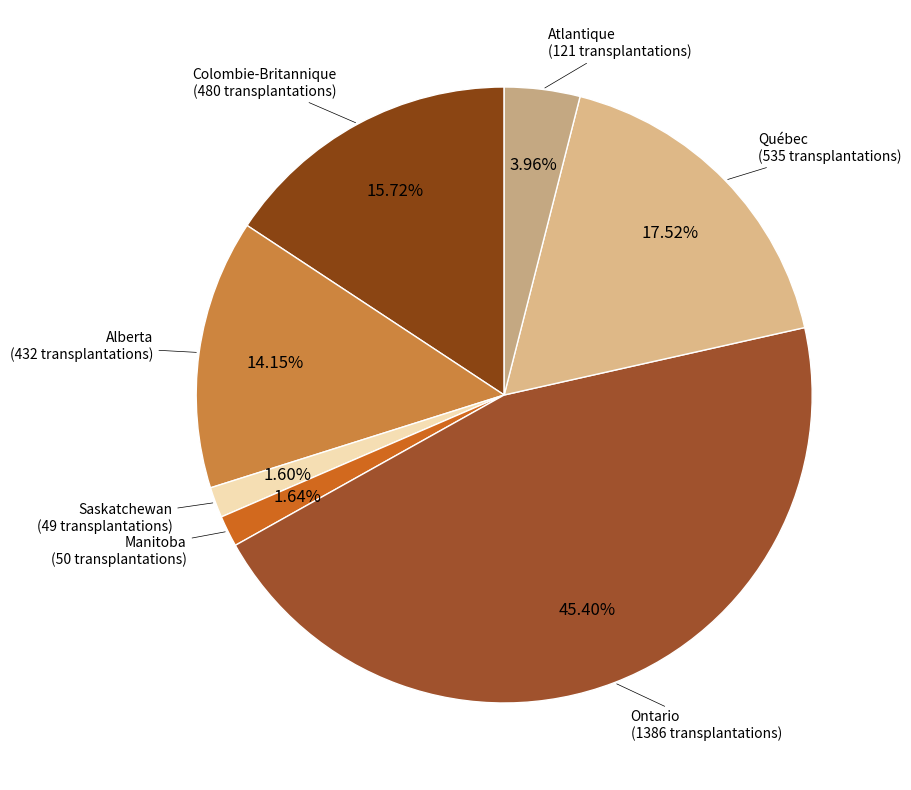

The Alberta slice represents 26% of the pie. True or false?

False